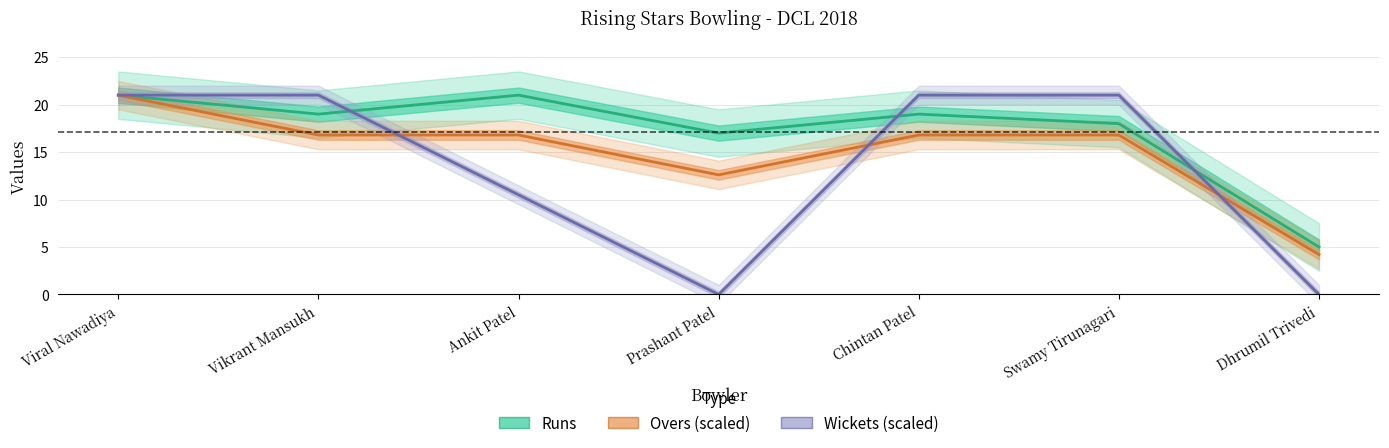

Which series has the largest total across all categories?

Runs